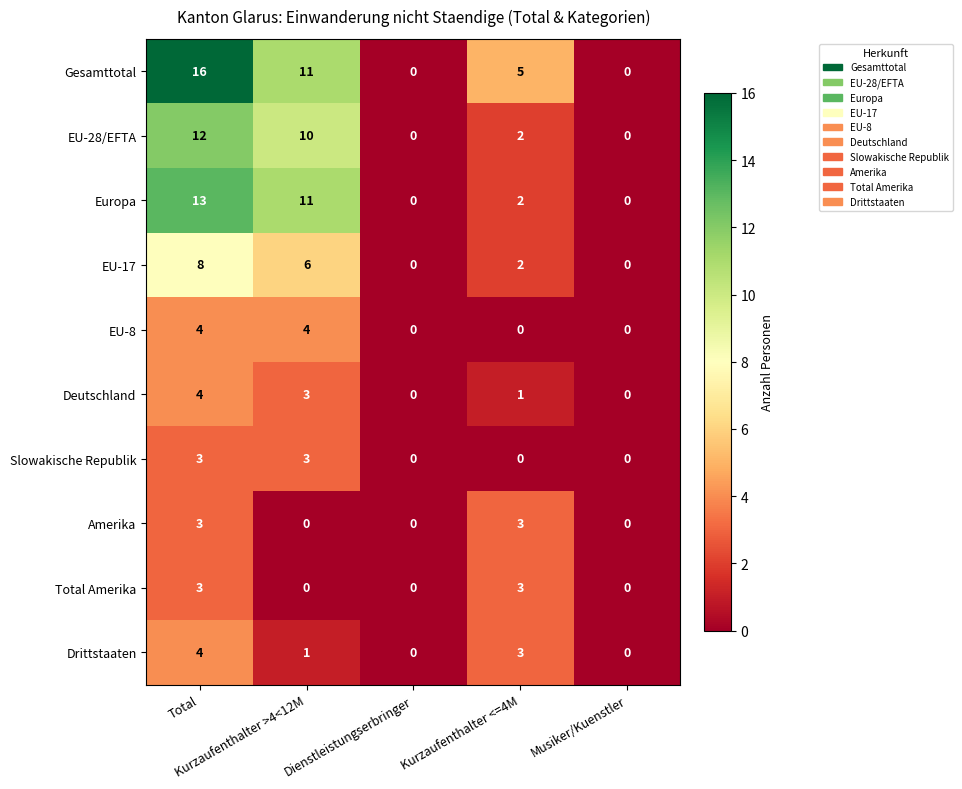

What is the difference between the maximum and minimum values in the Deutschland series?

4